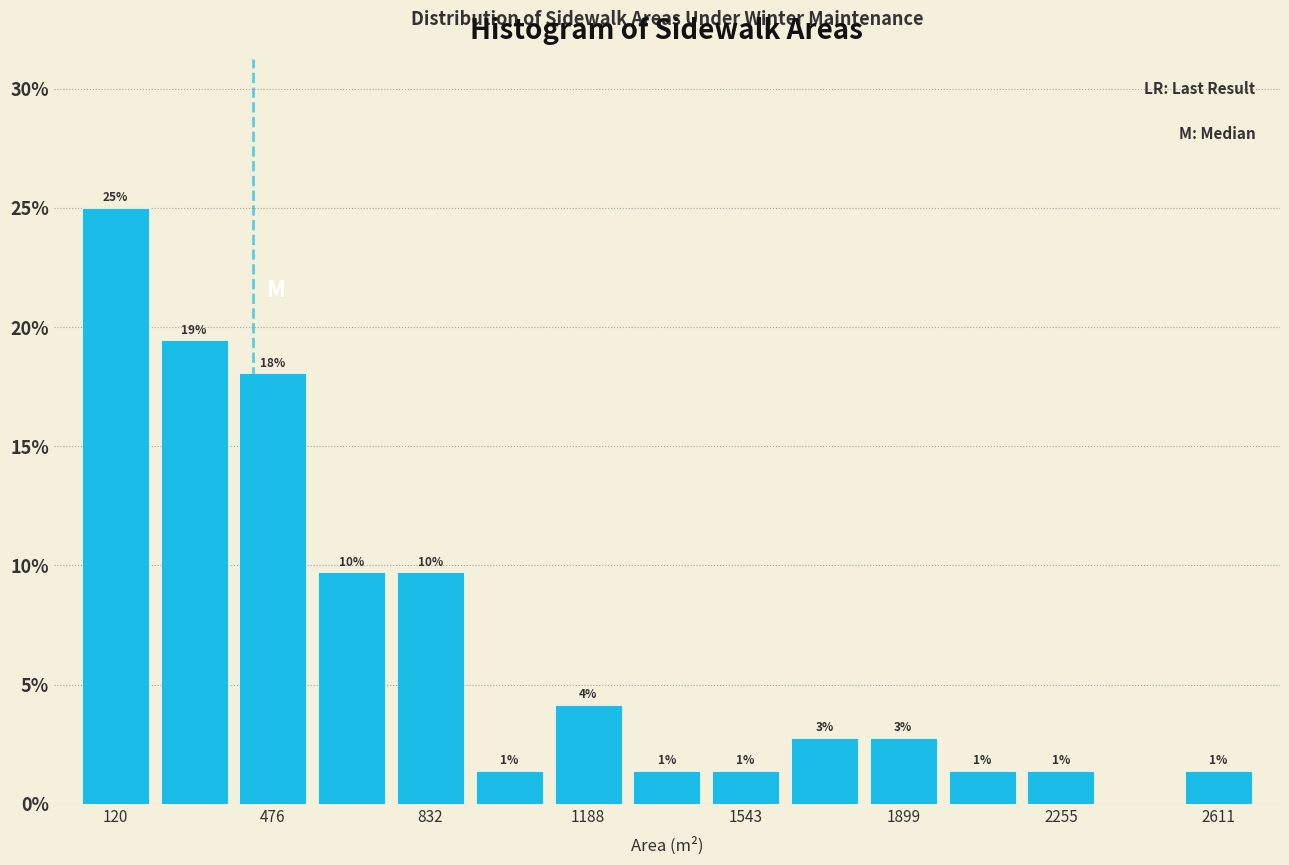

Around what value on the x-axis is the tallest bar? Give the approximate position of its centre, as read against the axis.

100